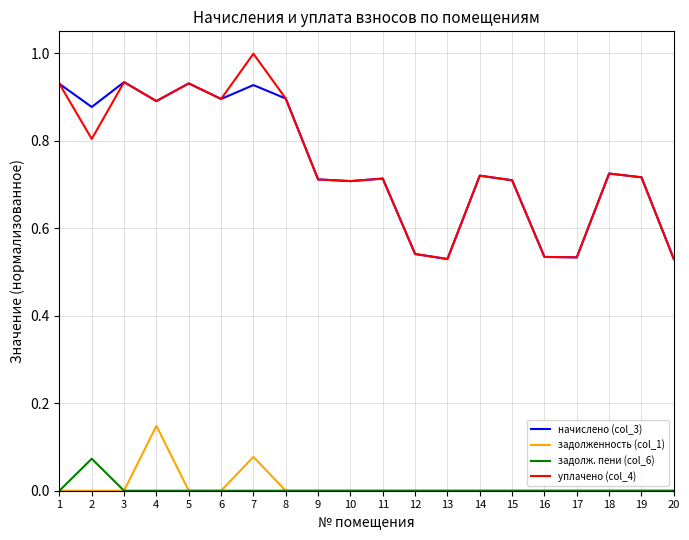

Rank the series at 2 from lowest to highest value.

задолженность (col_1), задолж. пени (col_6), уплачено (col_4), начислено (col_3)